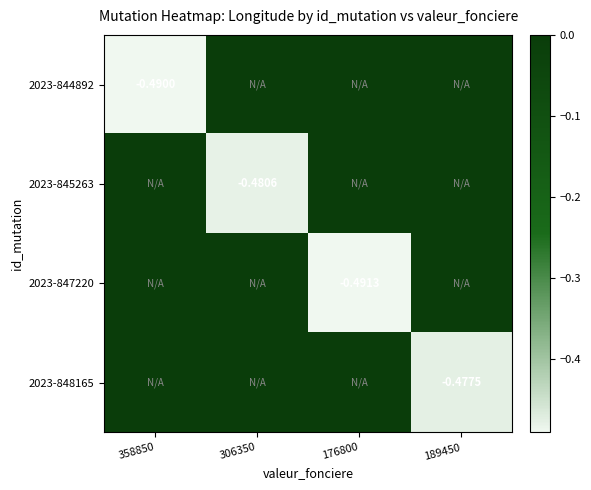

What is the difference between the highest and lowest values at 176800?

0.5